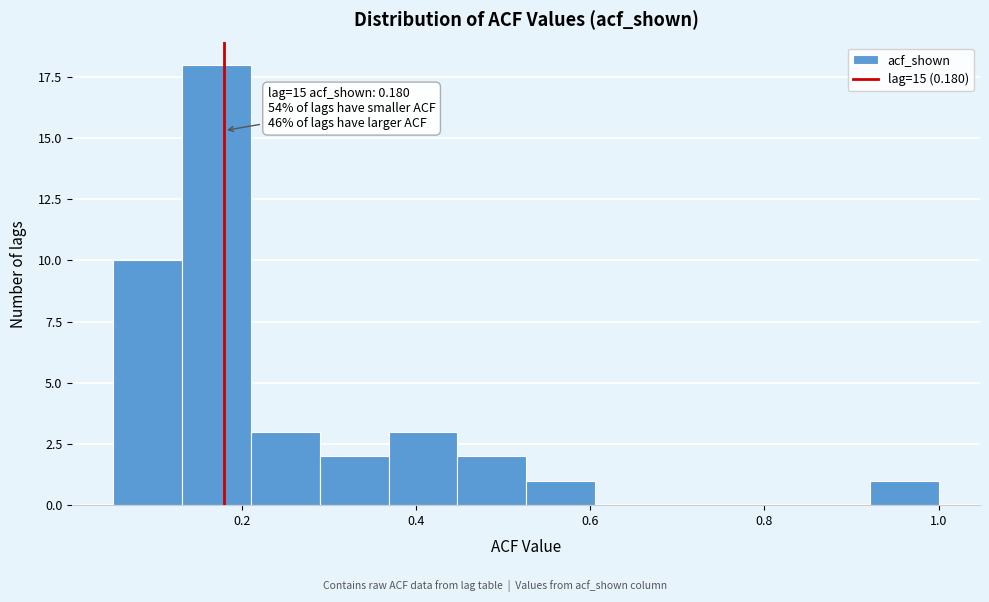

Around what value on the x-axis is the tallest bar? Give the approximate position of its centre, as read against the axis.

0.18